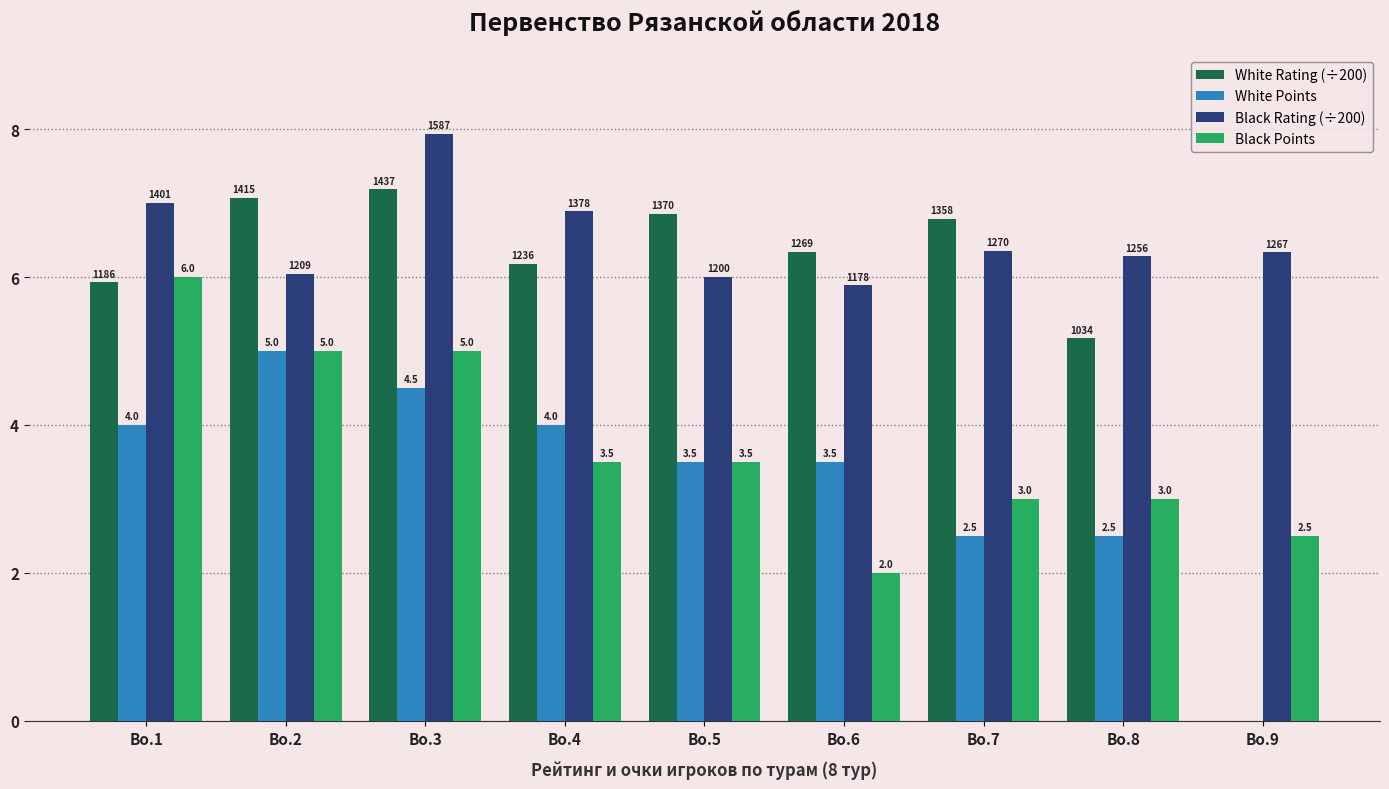

What are all the series names shown in the legend?

White Rating (÷200), White Points, Black Rating (÷200), Black Points